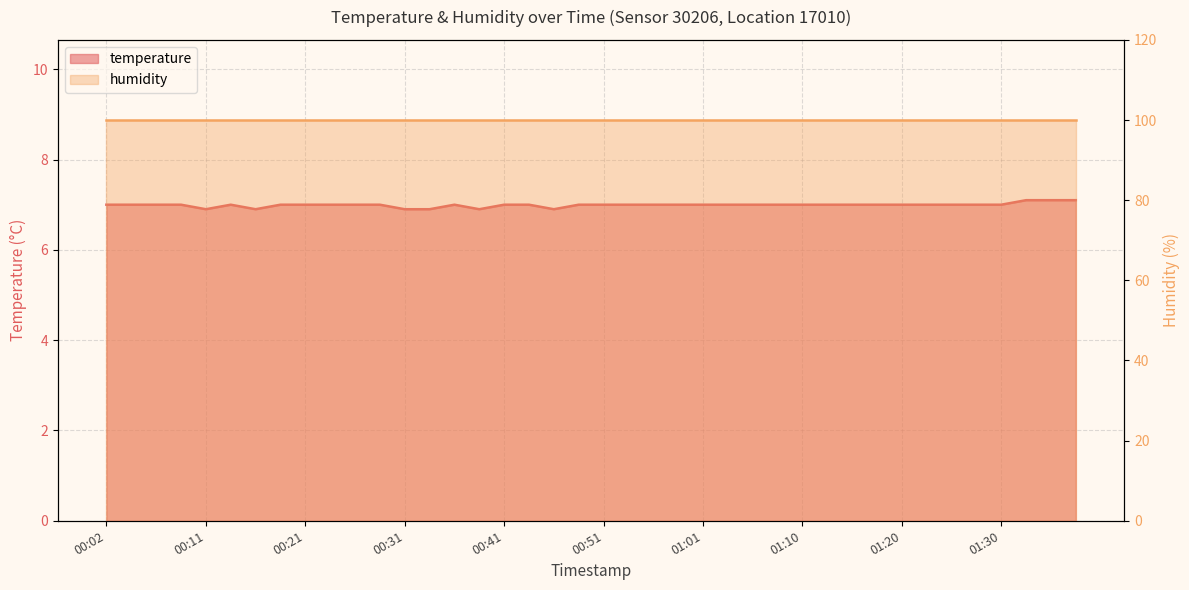

What is the sum of all values?

279.7